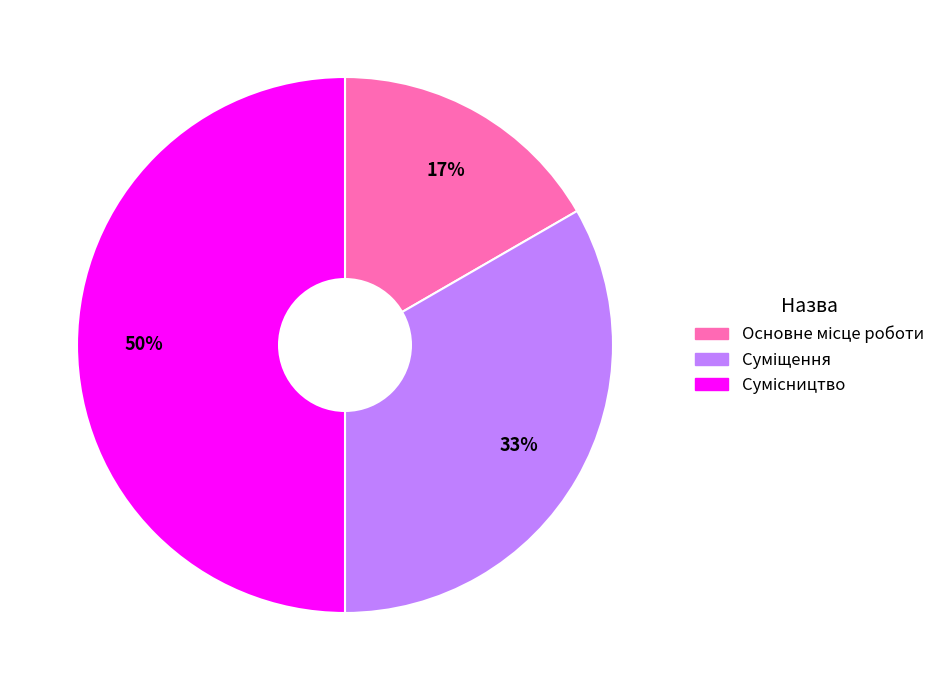

To the nearest percent, what is the average slice percentage?

33%